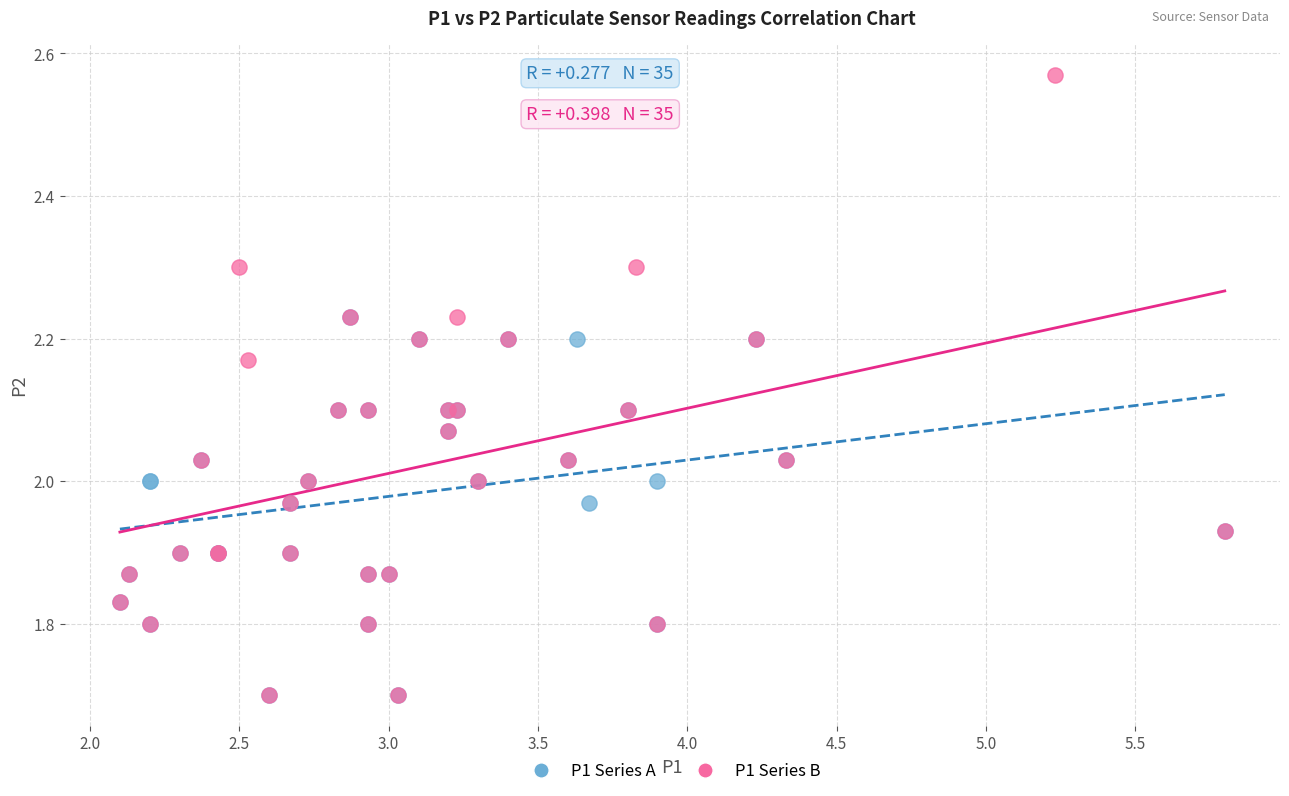

Which series reaches the maximum Y coordinate?

P1 Series B